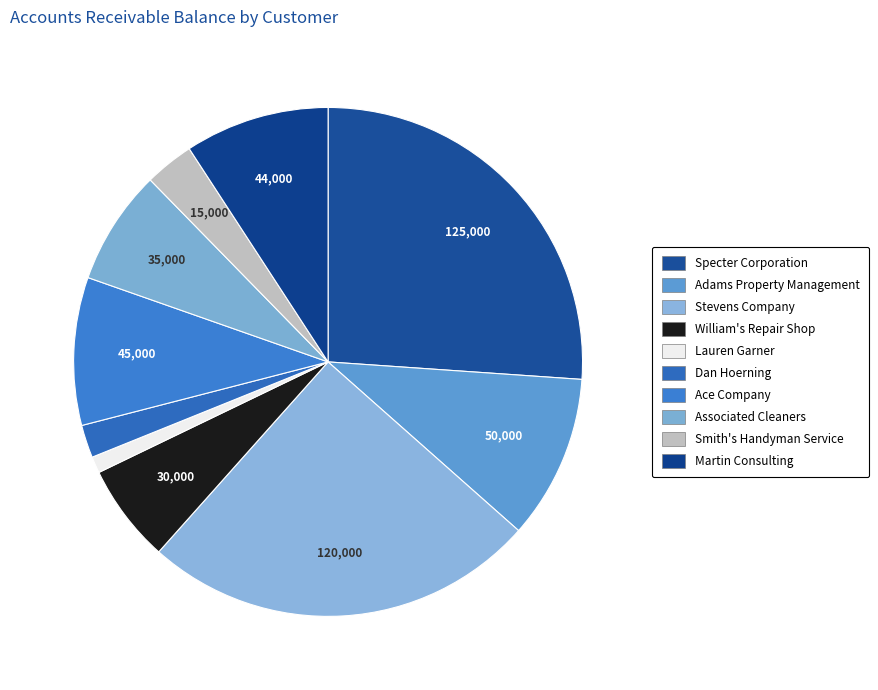

Count the number of slices in the pie.

10